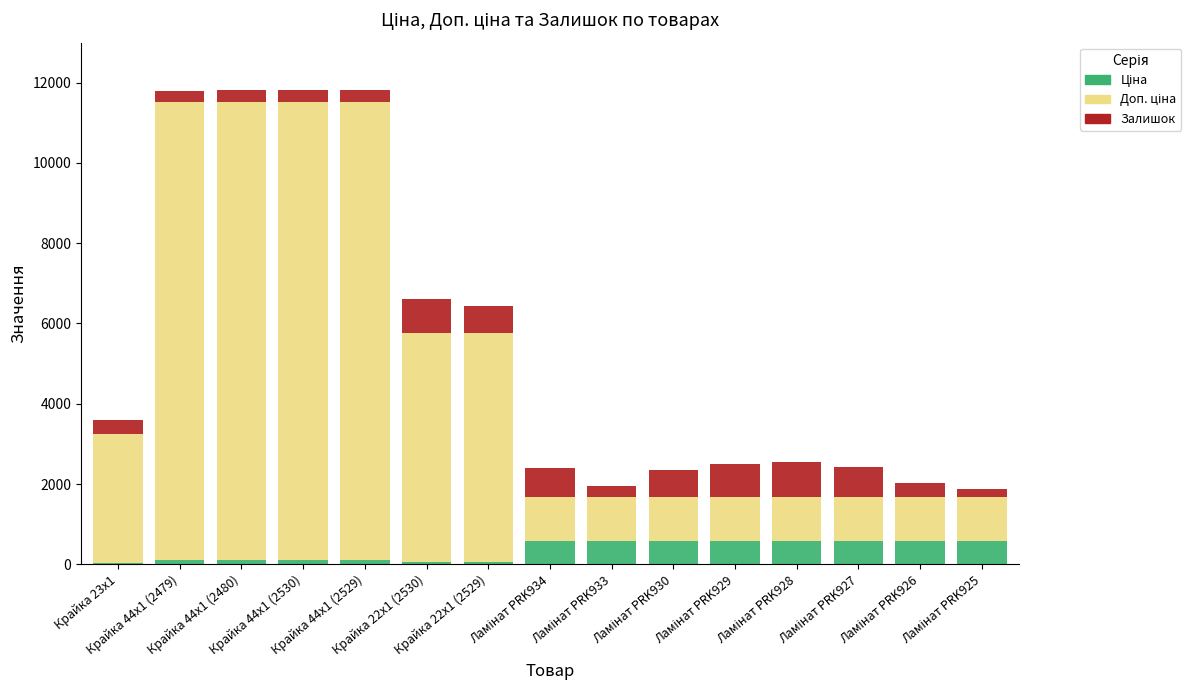

Does the chart contain stacked bars?

Yes